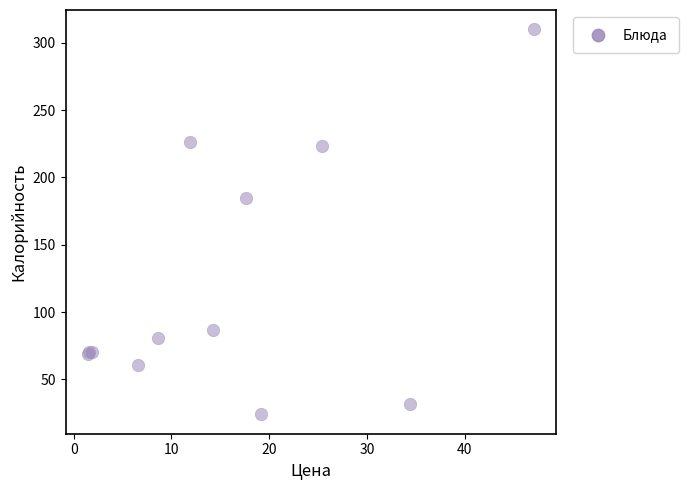

What Y value in the scatter plot is closest to 167?

185.0